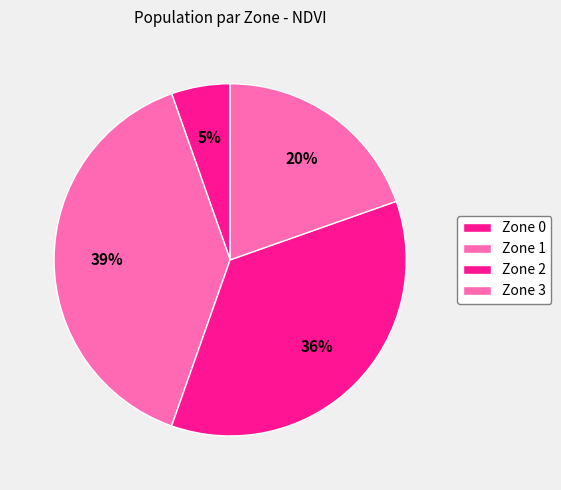

Which category has the smallest portion of the pie?

Zone 0